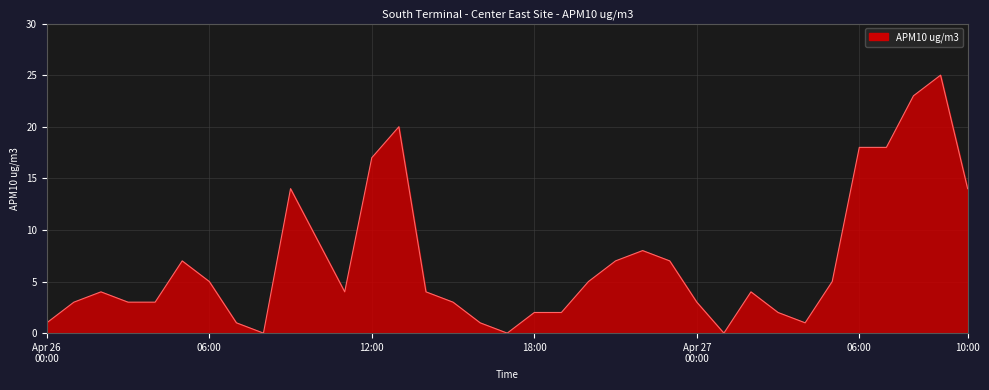

Does the chart display data point markers on the line(s)?

No